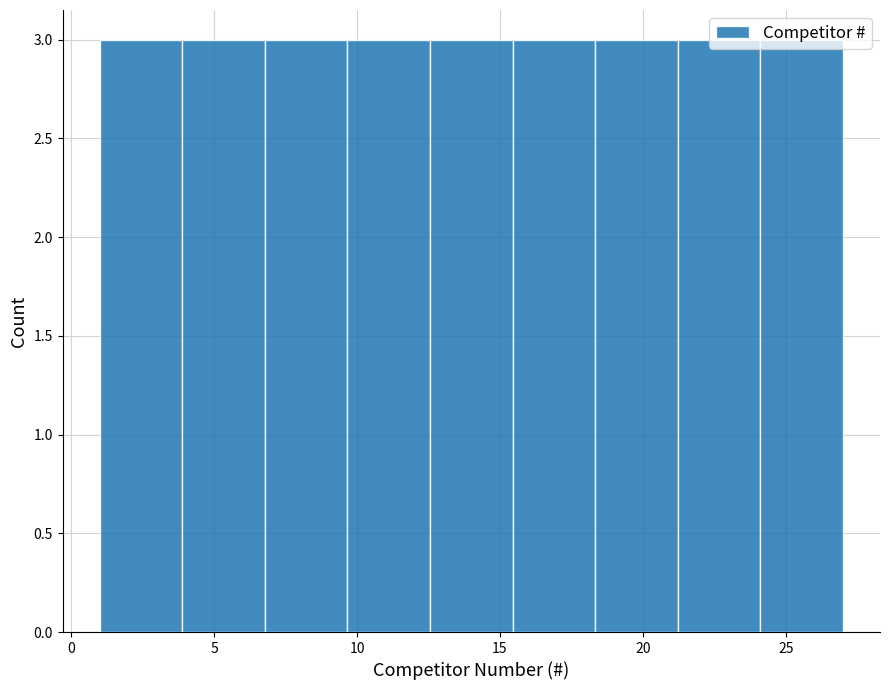

Reading left to right, list every bar in this chart as the range it spans on the x-axis followed by its height. Neither the bar edges nor the heights are printed on the chart, so give them approximately, as read against the axes.

1.0 to 4.0: 3
4.0 to 7.0: 3
7.0 to 9.5: 3
9.5 to 12.5: 3
12.5 to 15.5: 3
15.5 to 18.5: 3
18.5 to 21.0: 3
21.0 to 24.0: 3
24.0 to 27.0: 3